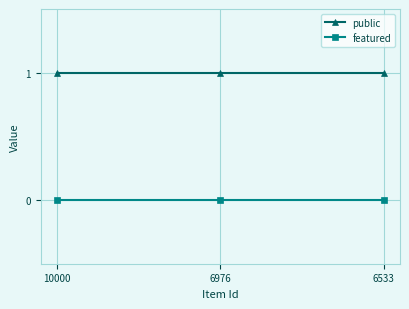

Rank the series by their maximum value, from highest to lowest.

public, featured